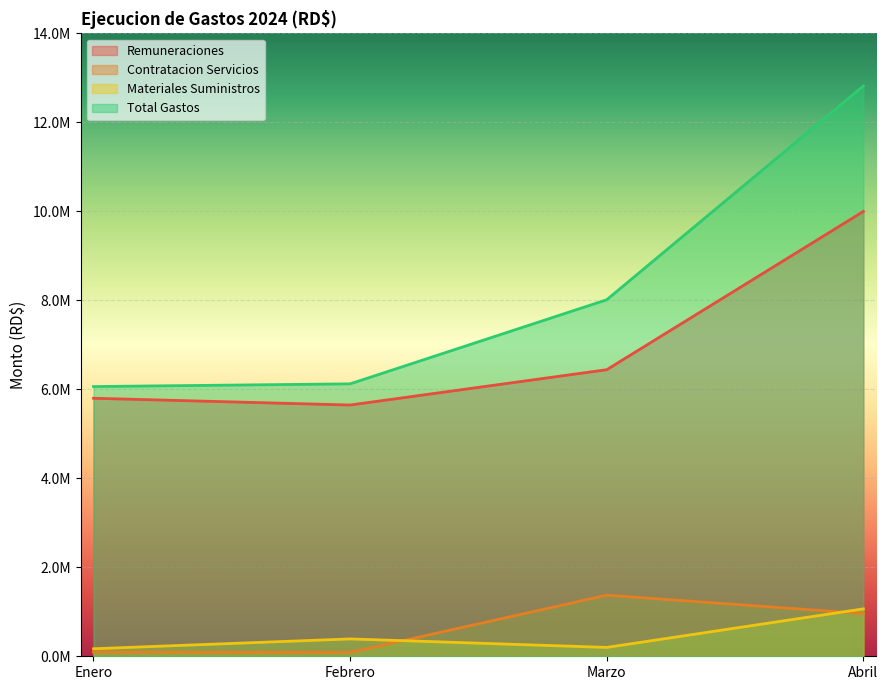

Which has a higher value, Febrero or Marzo?

Marzo